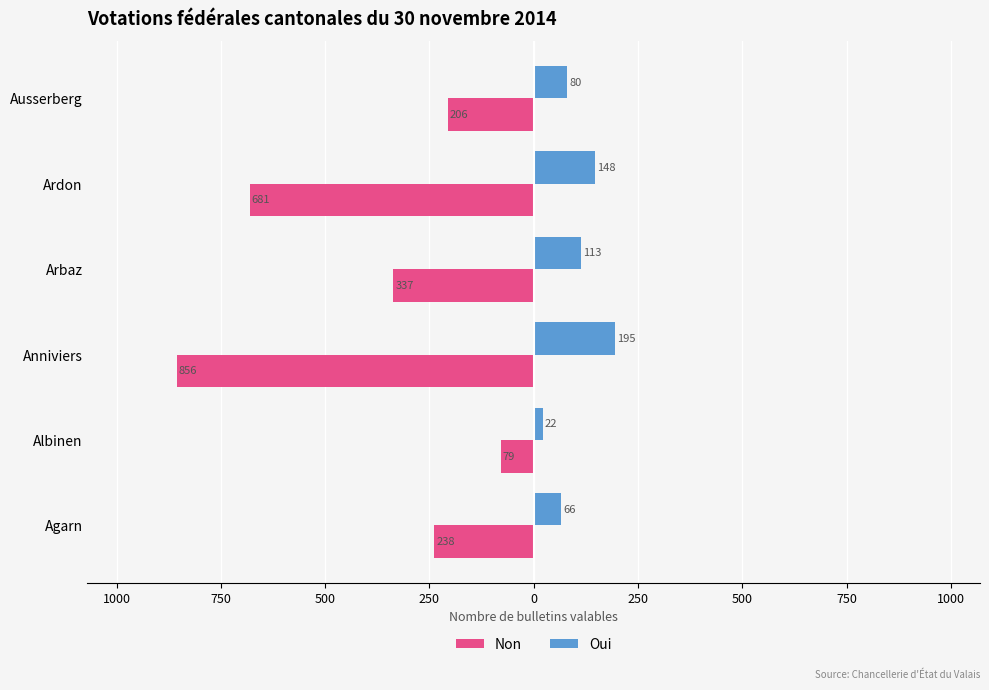

What is the difference between the maximum and minimum values in the Oui series?

173